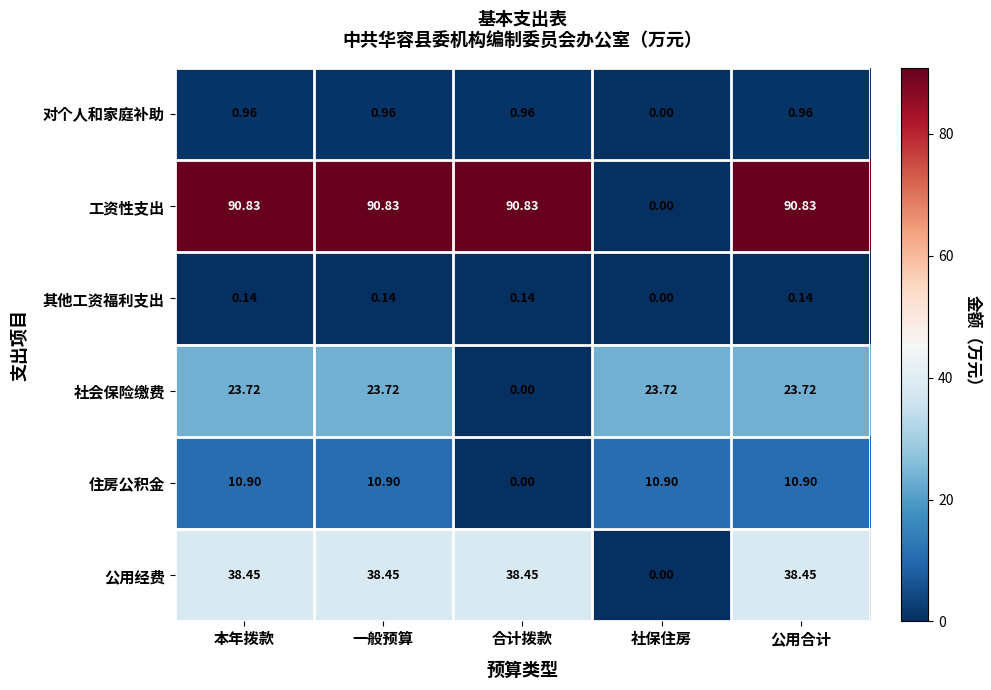

Is the value of 对个人和家庭补助 at 社保住房 greater than the value of 工资性支出 at 公用合计?

No